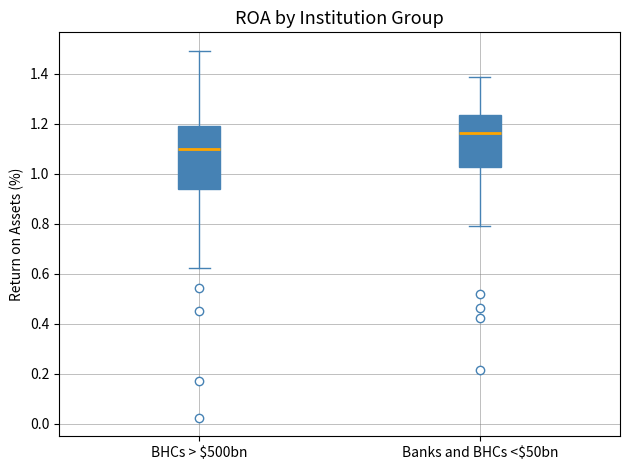

Where is the lower edge of the box for Banks and BHCs <$50bn on the y-axis? The values are not printed on the chart, so give them approximately, as read against the axis.

1.02